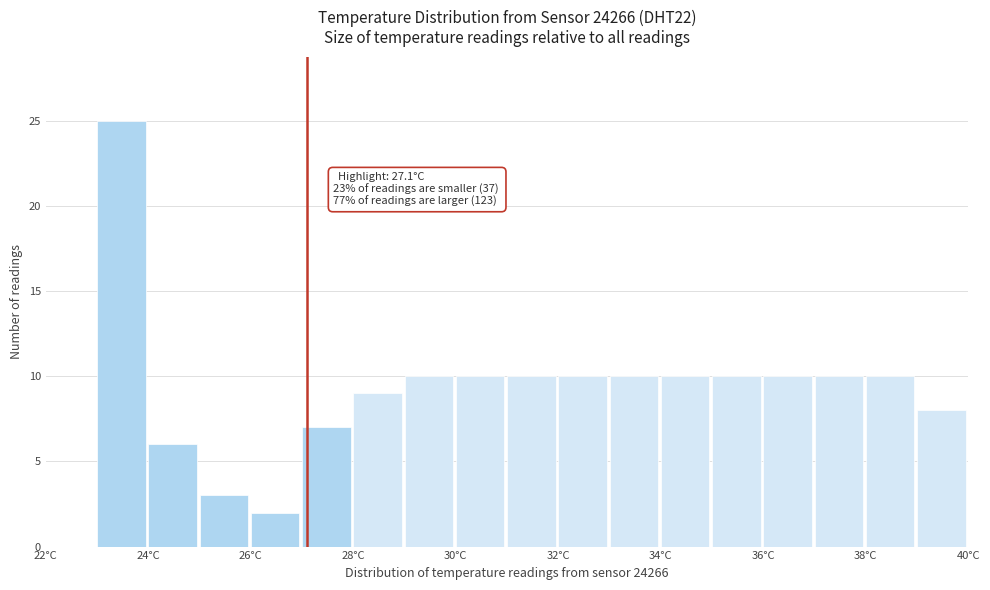

Over which range of the x-axis is the bar tallest?

23 to 24